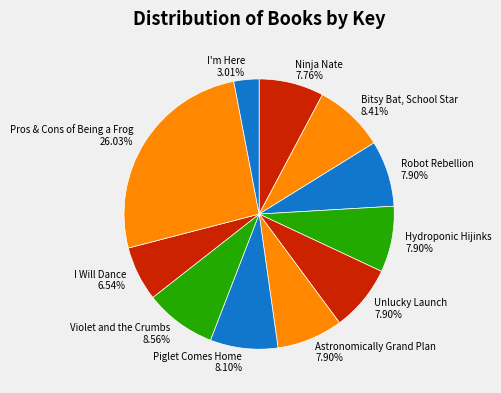

Which slice is the largest?

Pros & Cons of Being a Frog